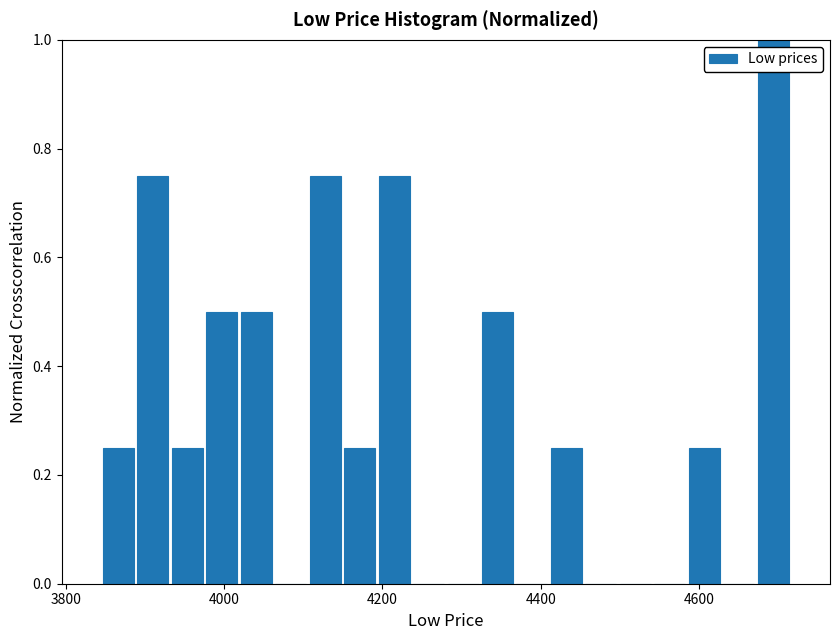

Read against the x-axis, roughly where is the centre of the tallest bar?

4700